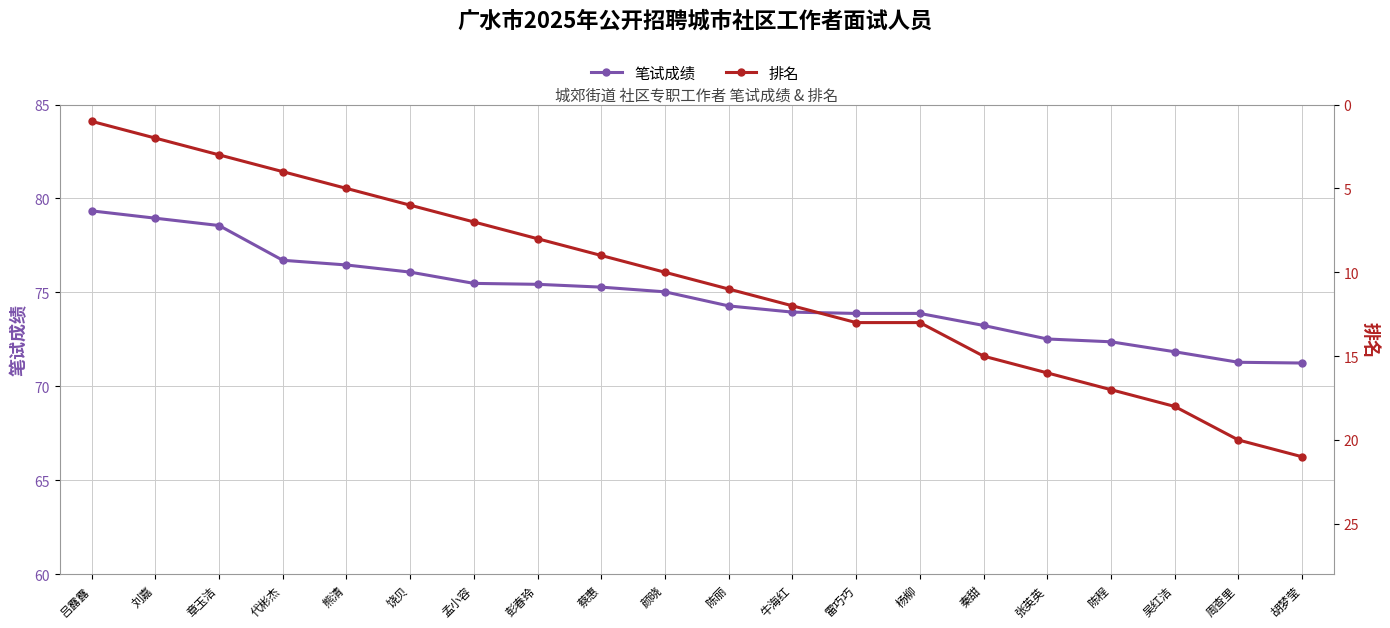

What are all the series names shown in the legend?

笔试成绩, 排名